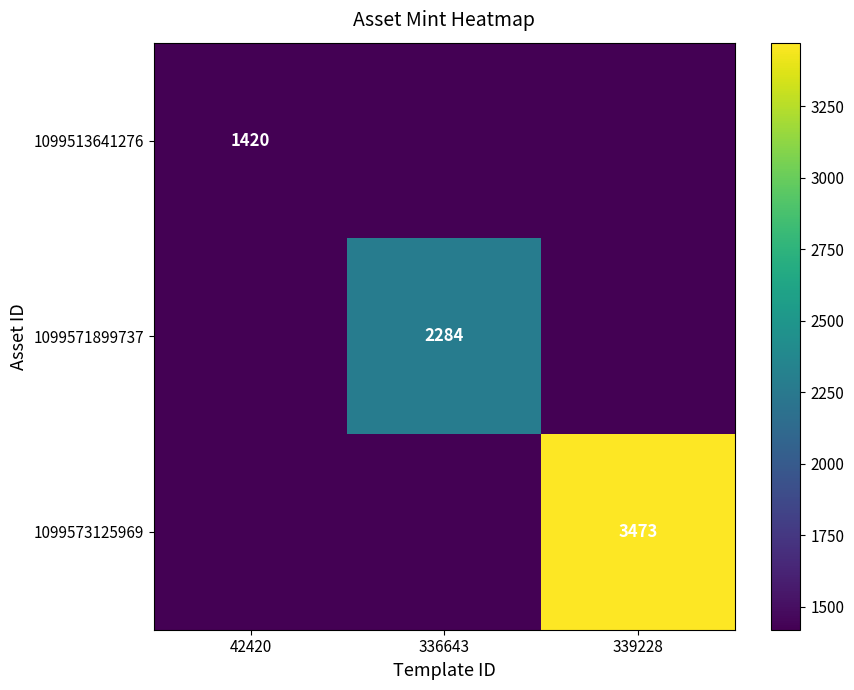

The value of 1099571899737 at 336643 is 2284. True or false?

True